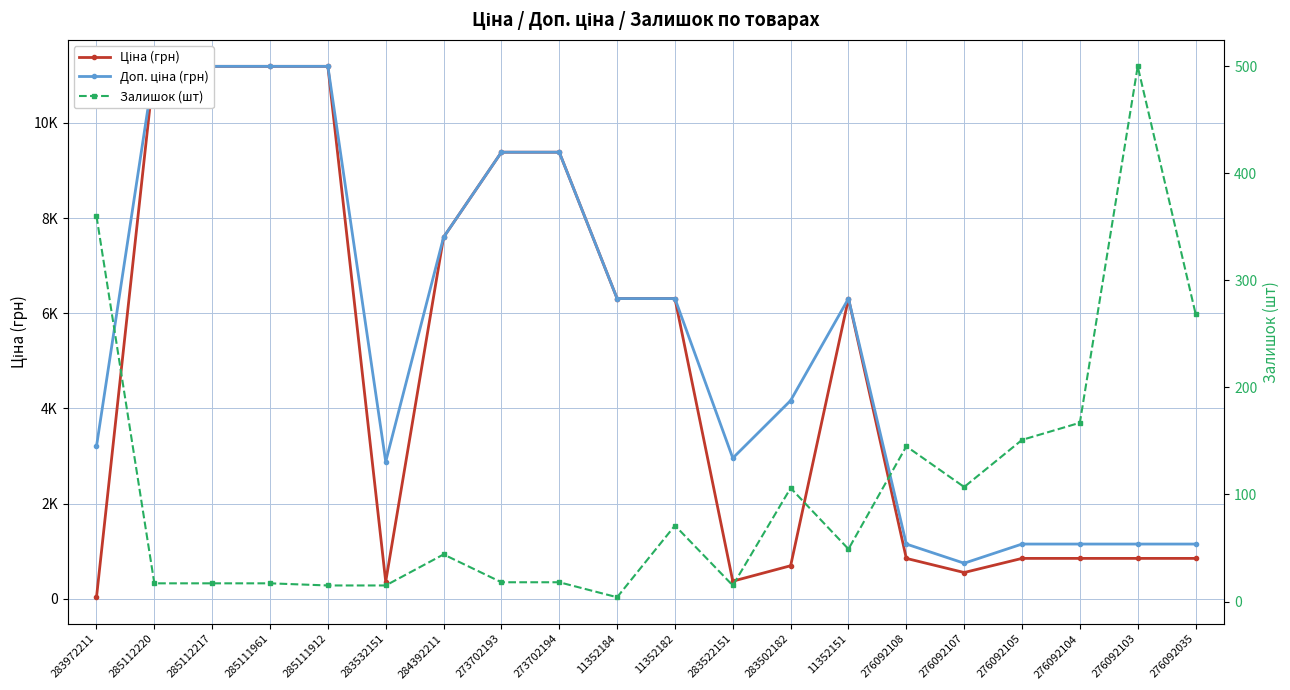

True or false: Залишок (шт) has more than 0 interior local peaks.

True